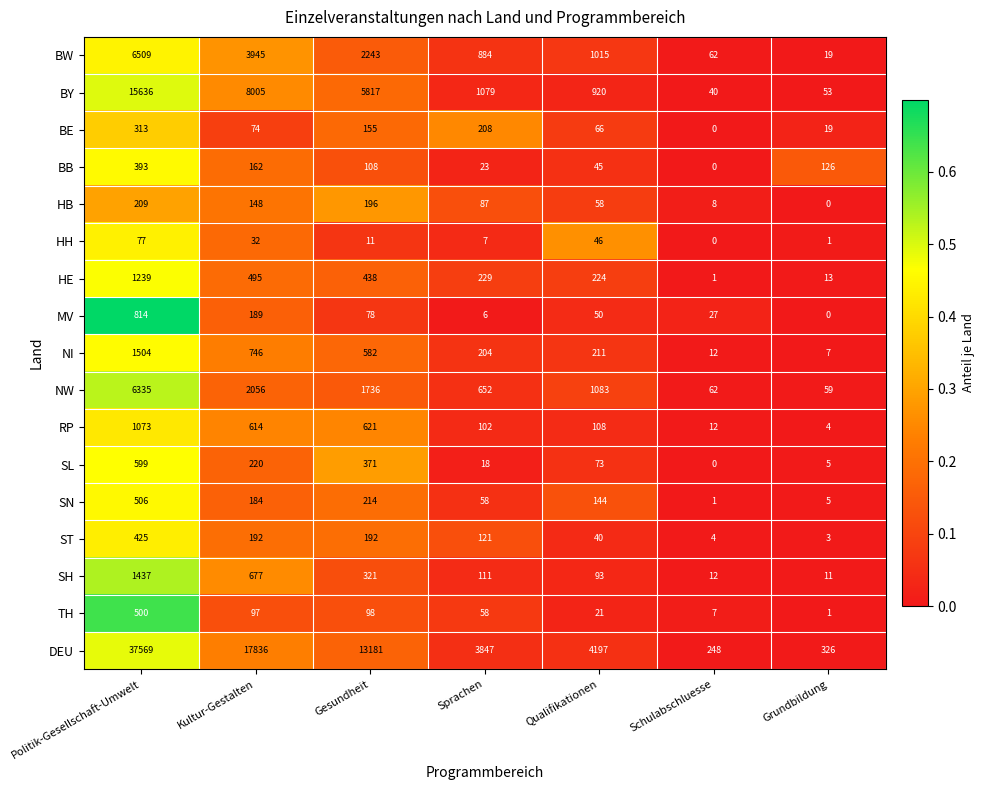

Is it true that MV equals 267 at Grundbildung?

False